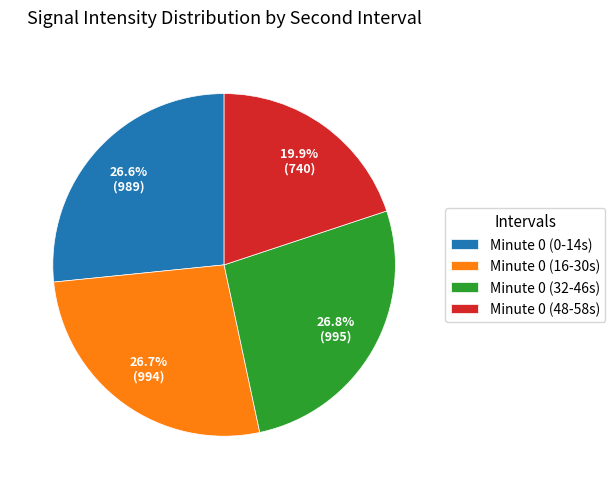

How many segments does this pie chart have?

4